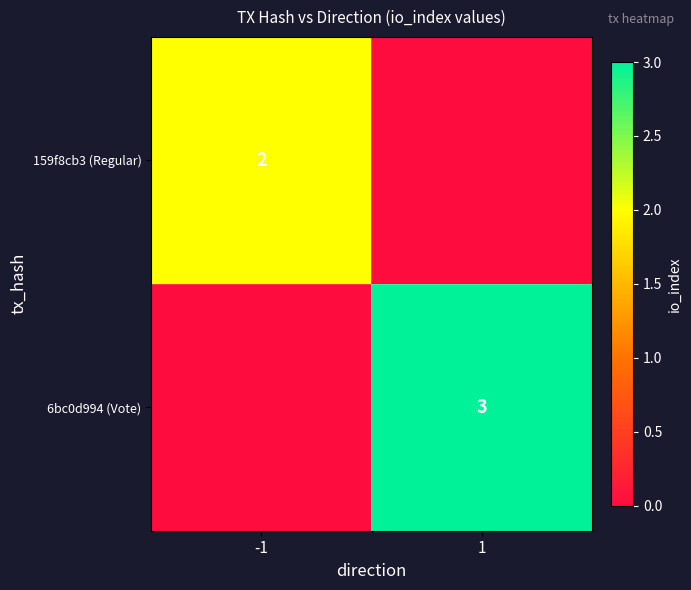

Is it true that 6bc0d994 (Vote) equals 3 at 1?

True